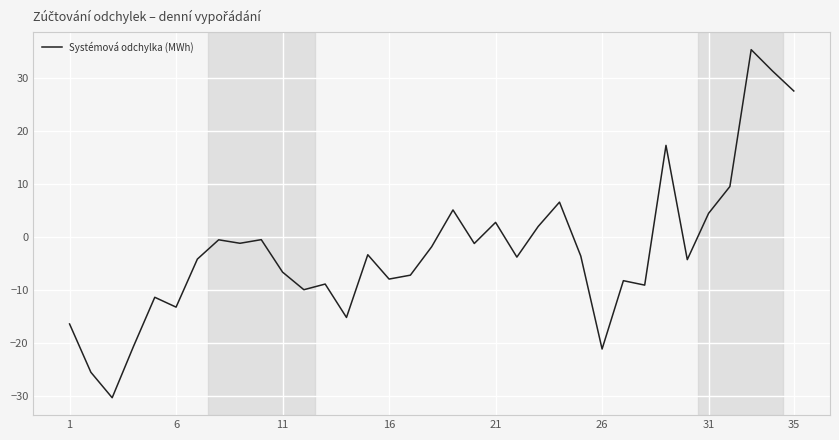

What is the difference between the maximum and minimum values?

65.7